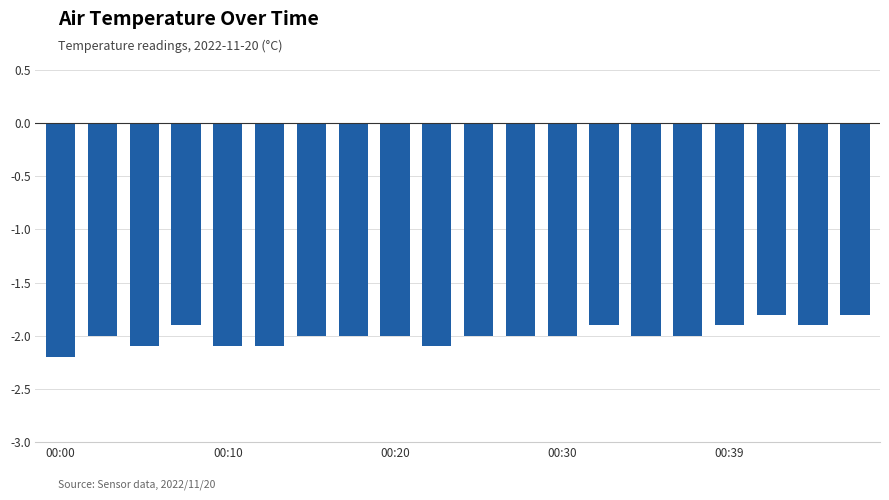

Reading right to left, transcribe all the data shown in this chart.

-1.8	-1.9	-1.8	-1.9	-2.0	-2.0	-1.9	-2.0	-2.0	-2.0	-2.1	-2.0	-2.0	-2.0	-2.1	-2.1	-1.9	-2.1	-2.0	-2.2